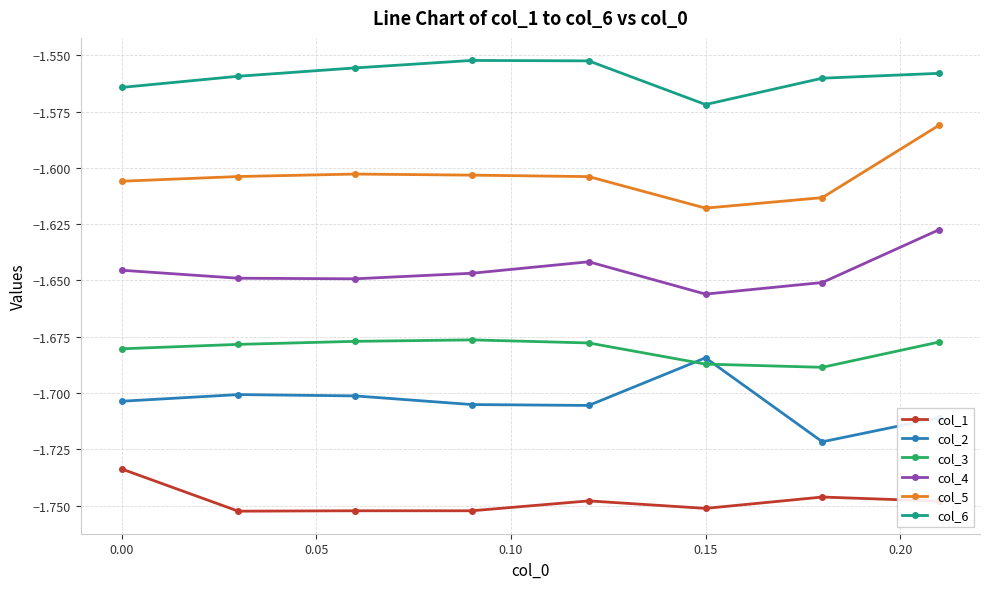

Which series has the largest total across all categories?

col_6